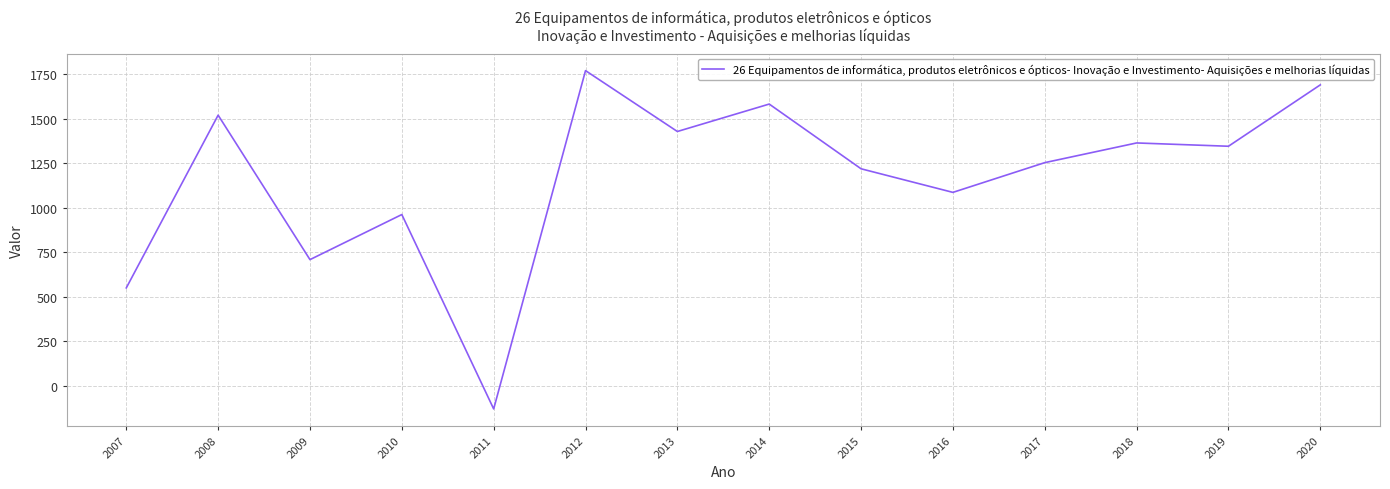

Does the chart display data point markers on the line(s)?

No